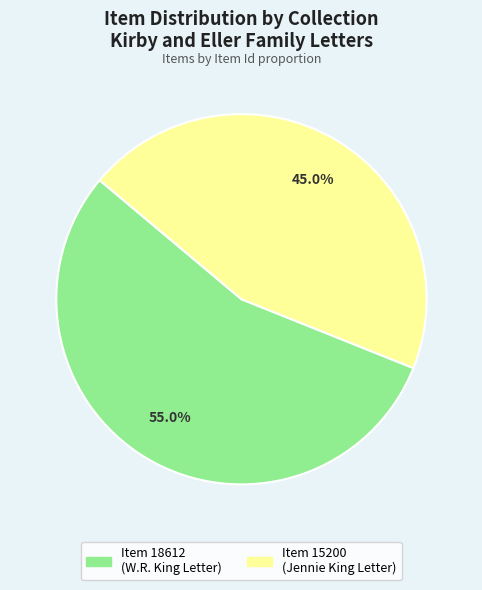

What percentage is NOT represented by Item 18612 (W.R. King Letter)?

45.0%